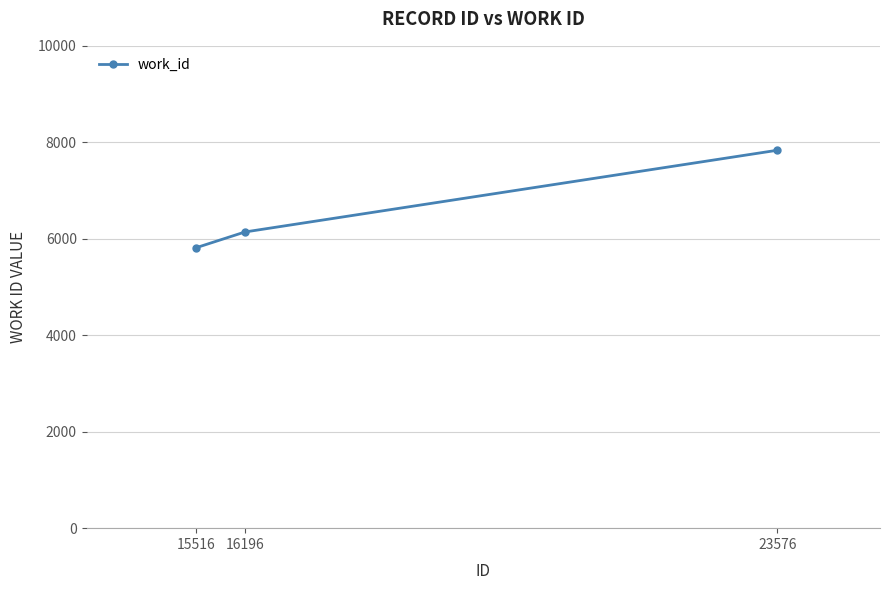

Reading left to right, transcribe all the data shown in this chart.

5813	6141	7835